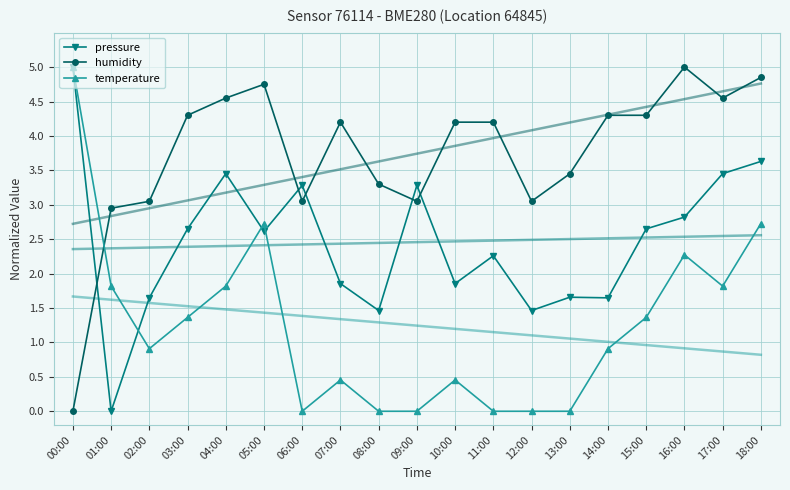

Is the value of temperature at 02:00 greater than the value of humidity at 13:00?

No